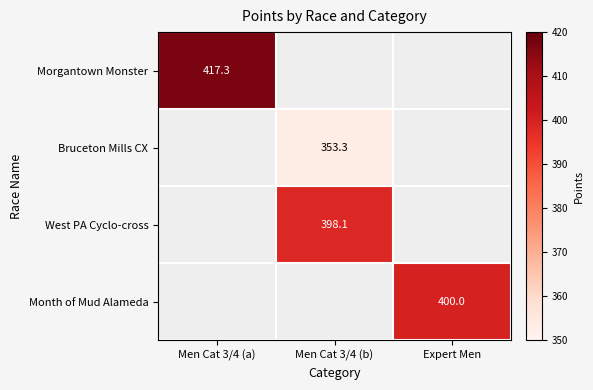

How many series are shown in this chart?

4